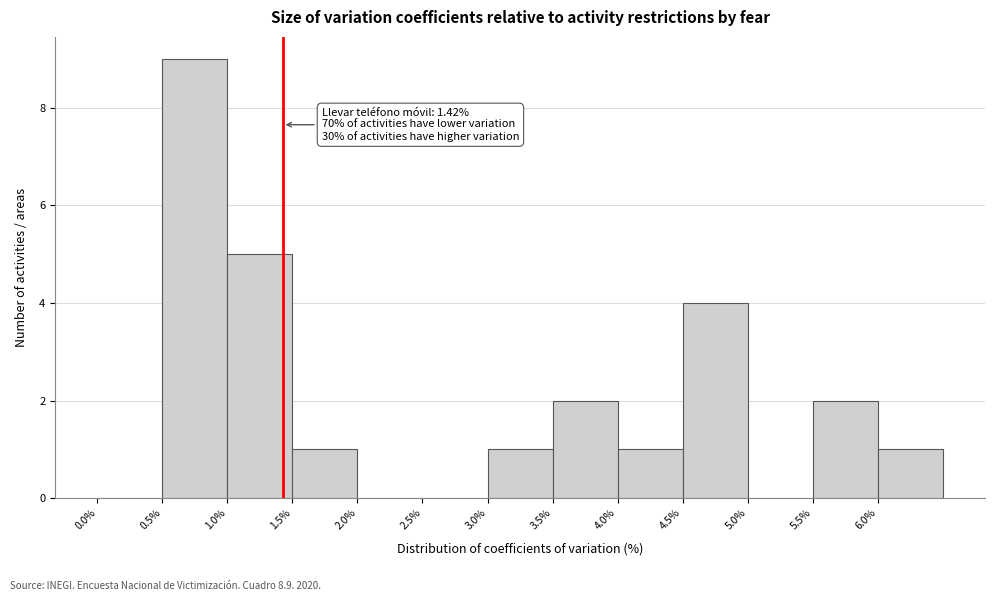

Over which range of the x-axis is the bar tallest?

0.5 to 1.0